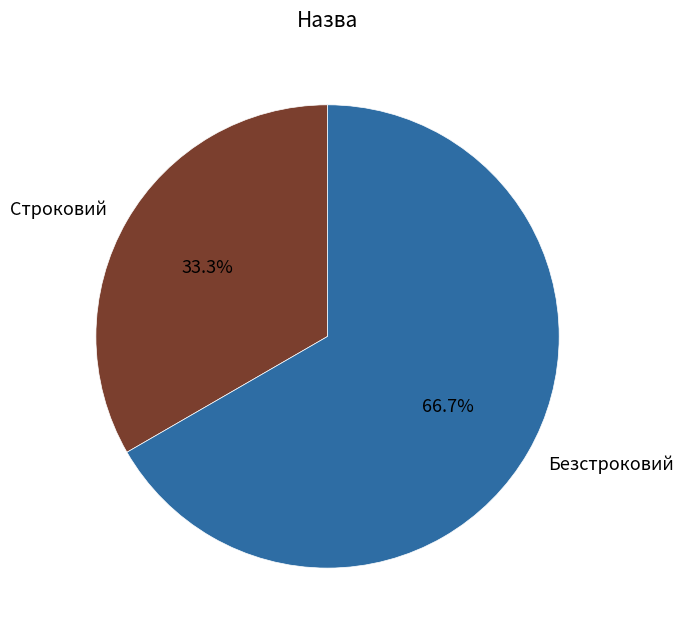

What is the total percentage of Безстроковий and Строковий?

100.0%